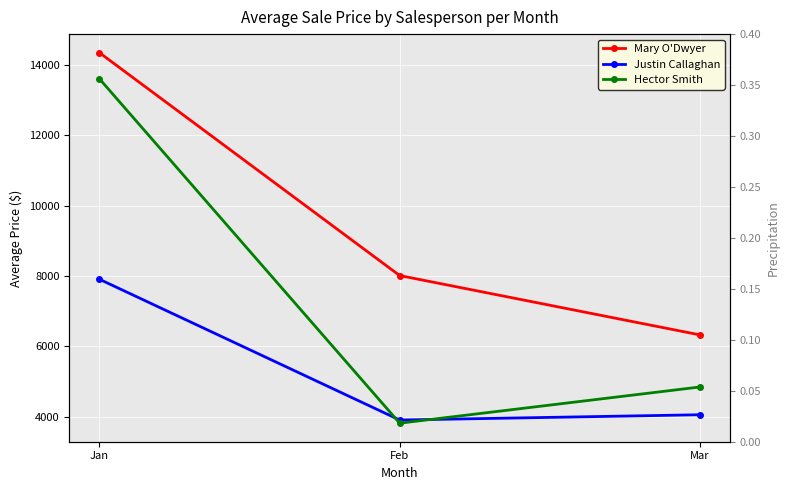

Which series has the largest total across all categories?

Mary O'Dwyer